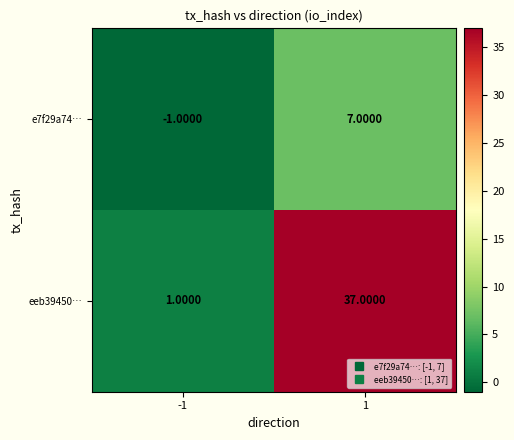

What is the sum of all e7f29a74… values?

6